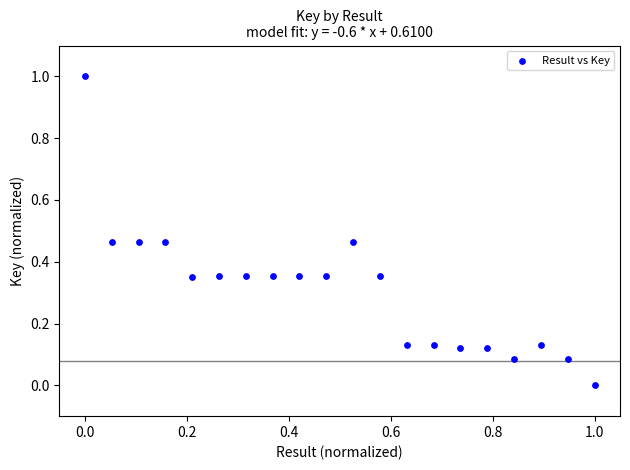

What is the range of Y values (max minus min)?

1.0